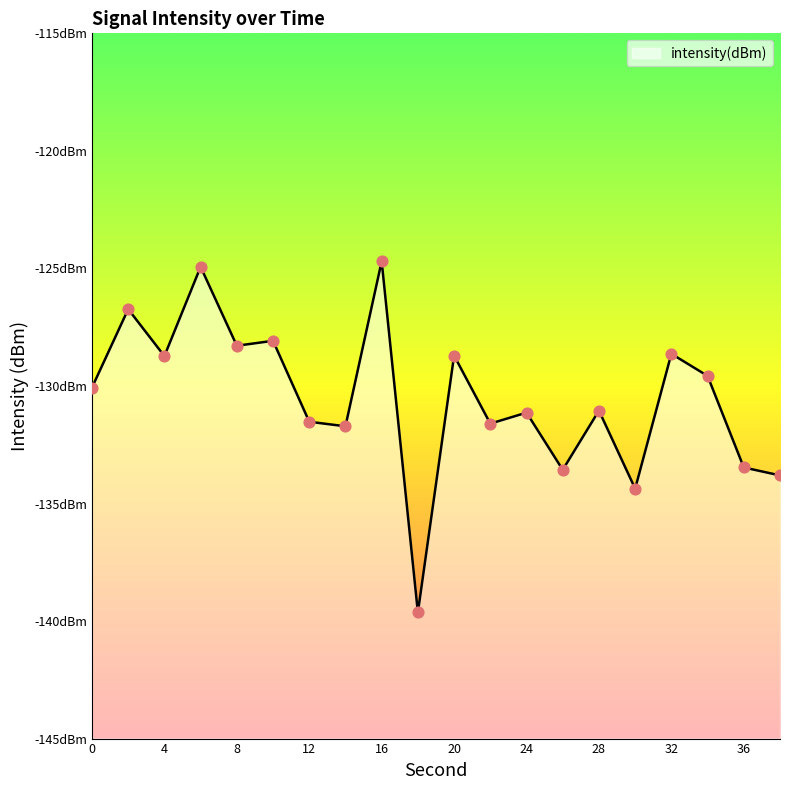

What is the change in value from 6 to 16?

+0.2